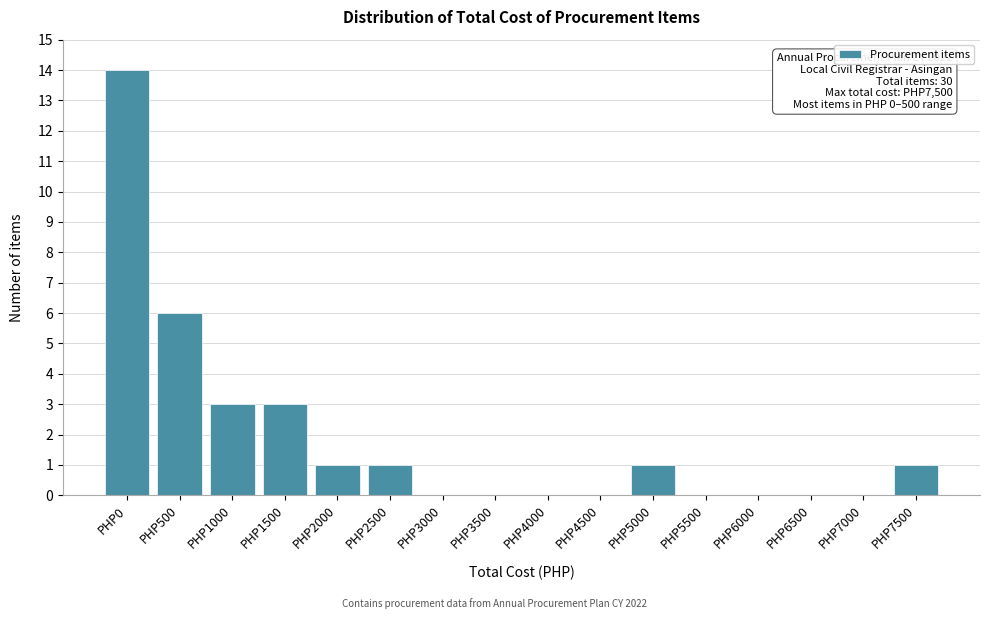

Reading right to left, transcribe all the data shown in this chart.

PHP7500=1	PHP7000=0	PHP6500=0	PHP6000=0	PHP5500=0	PHP5000=1	PHP4500=0	PHP4000=0	PHP3500=0	PHP3000=0	PHP2500=1	PHP2000=1	PHP1500=3	PHP1000=3	PHP500=6	PHP0=14